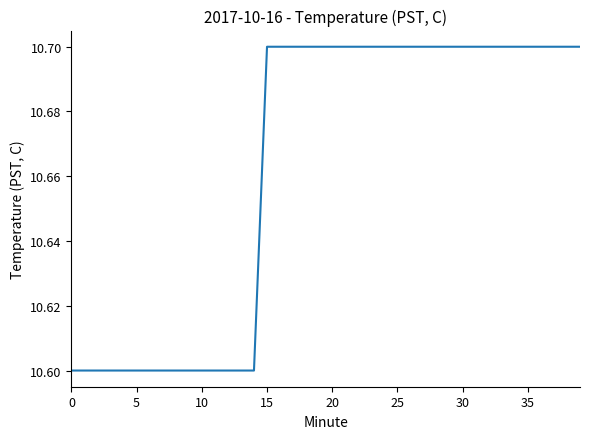

What is the greatest value displayed?

10.7